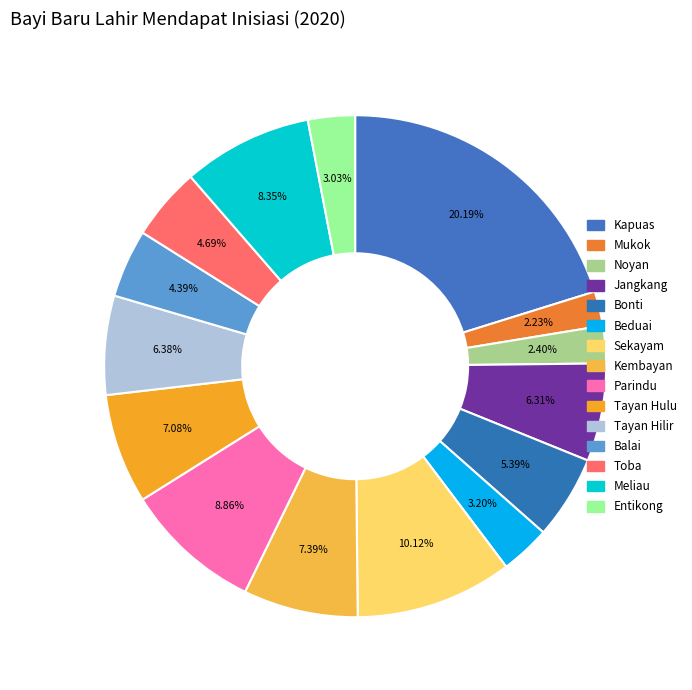

What is the total percentage of Entikong and Mukok?

5.3%